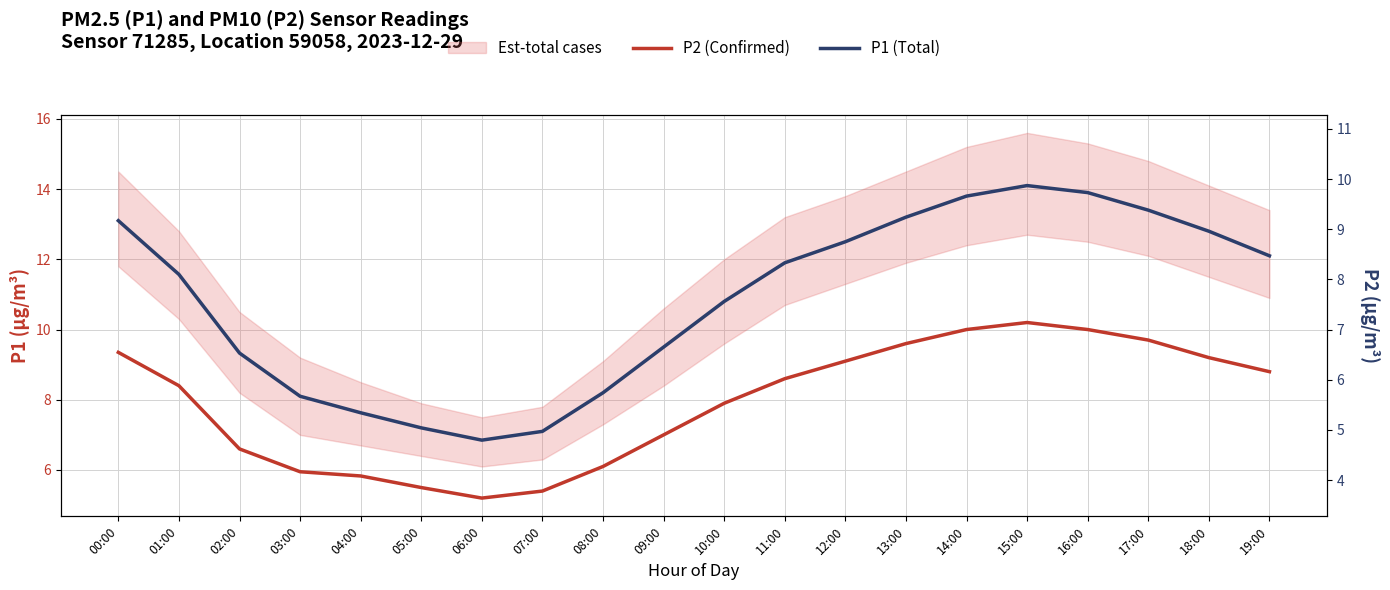

Which series has the largest range (max minus min)?

P1 (Total)